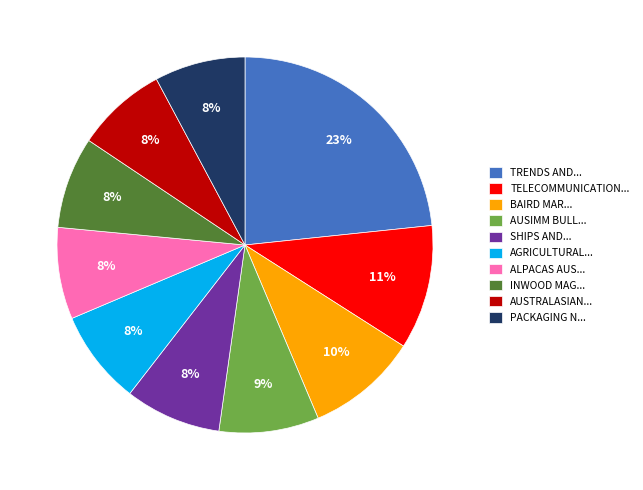

Is the sum of BAIRD MAR... and PACKAGING N... greater than half?

No